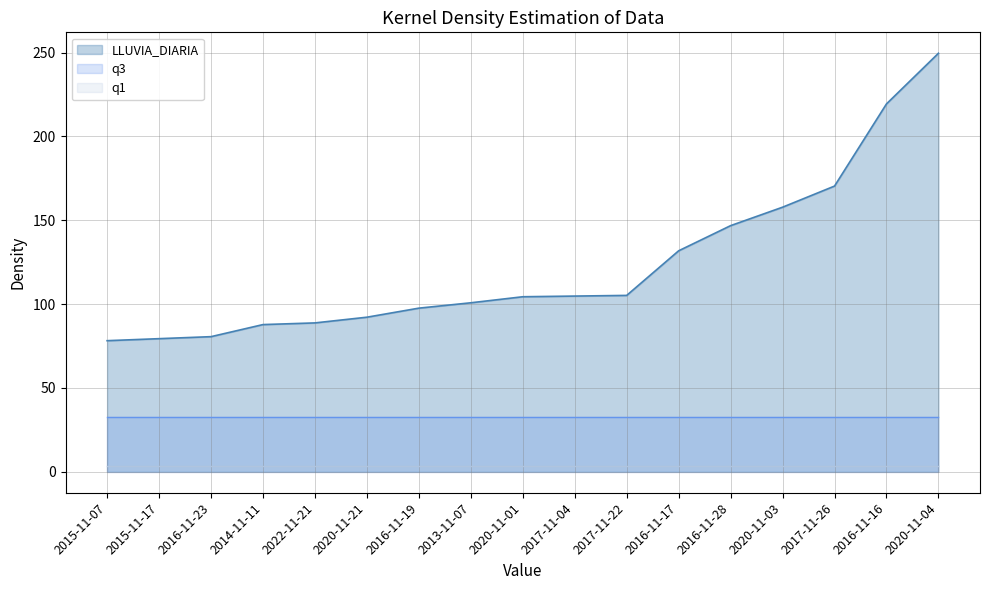

At which category does the chart reach its minimum across all series?

2015-11-07